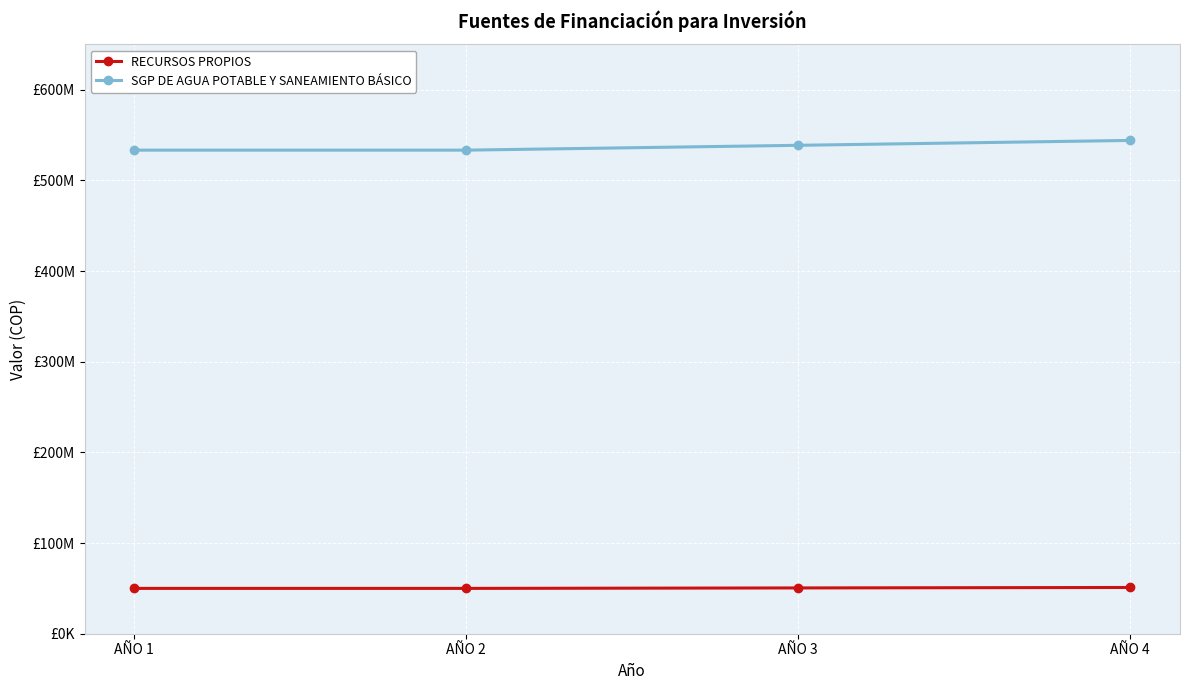

At AÑO 1, list the series in order from smallest to largest.

RECURSOS PROPIOS, SGP DE AGUA POTABLE Y SANEAMIENTO BÁSICO